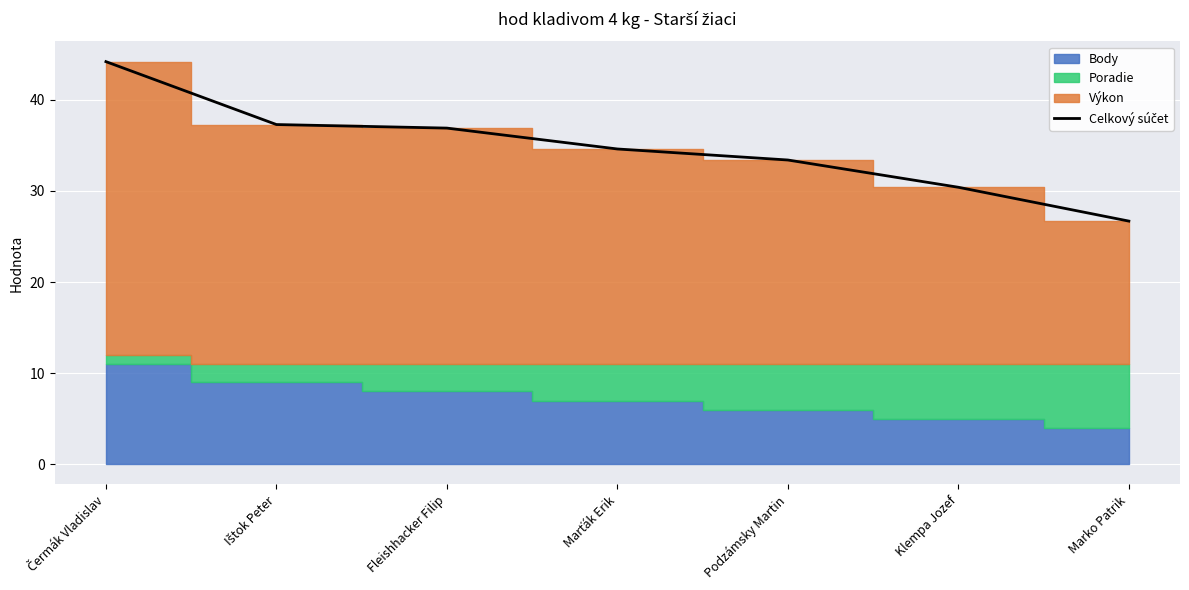

What is the difference between the maximum and minimum values?

17.5